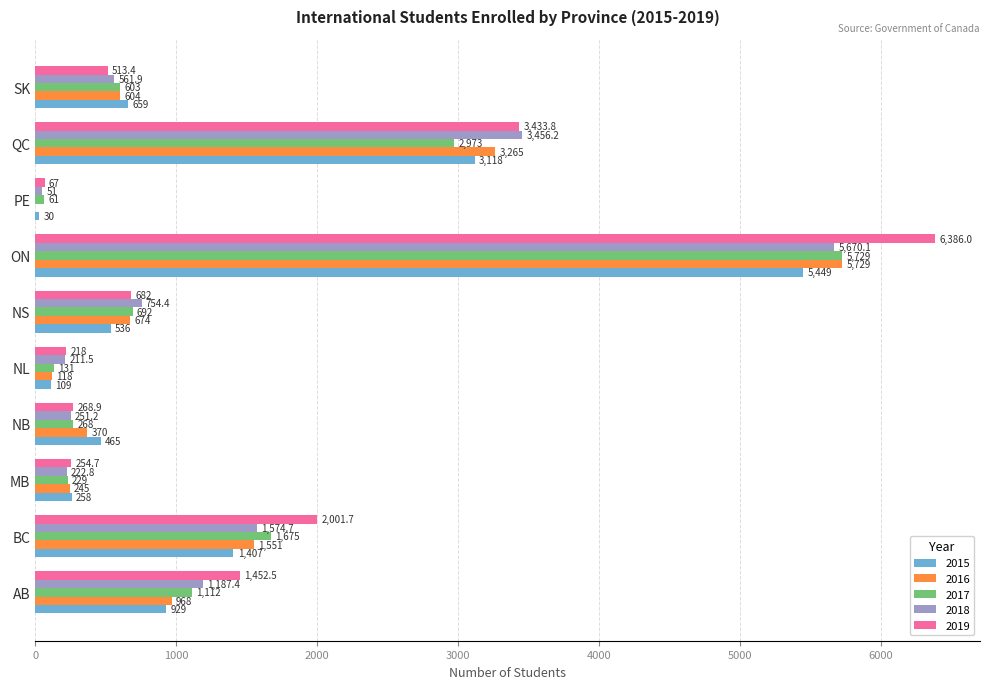

What is the sum of all 2015 values?

12960.0